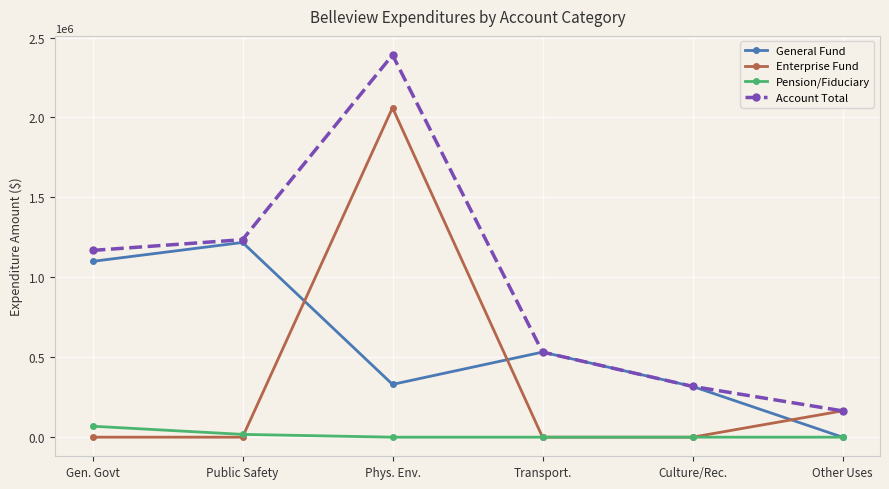

What is the difference between the General Fund values at Phys. Env. and Gen. Govt?

769588